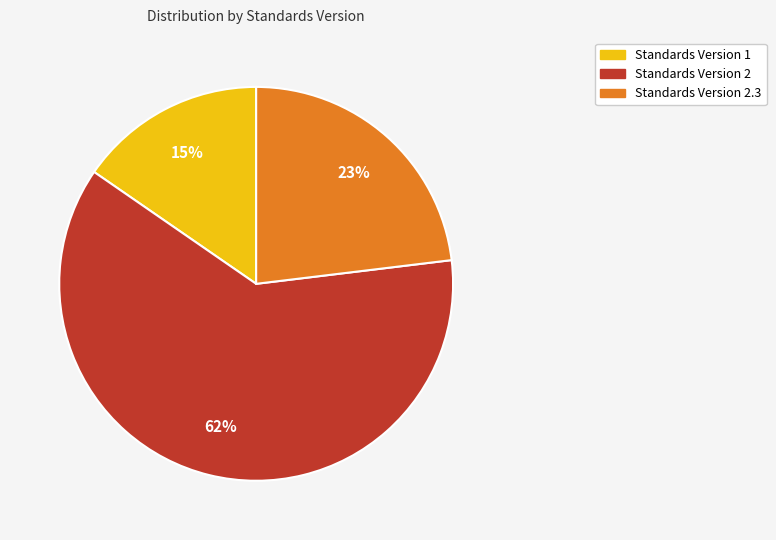

To the nearest percent, what is the average slice percentage?

33%